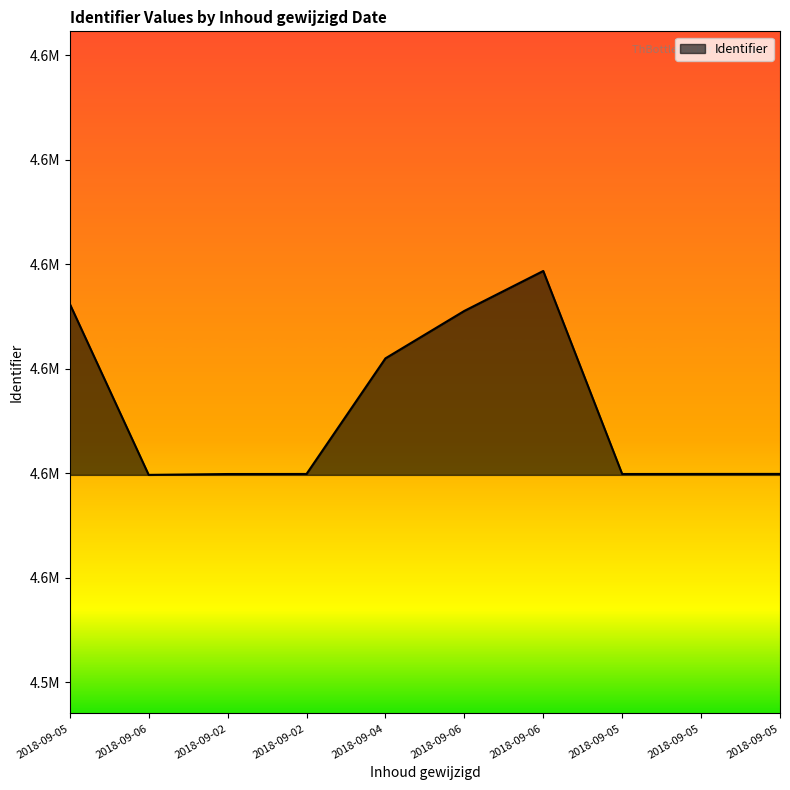

The chart shows a value of 4589362 at 2018-09-06. True or false?

True